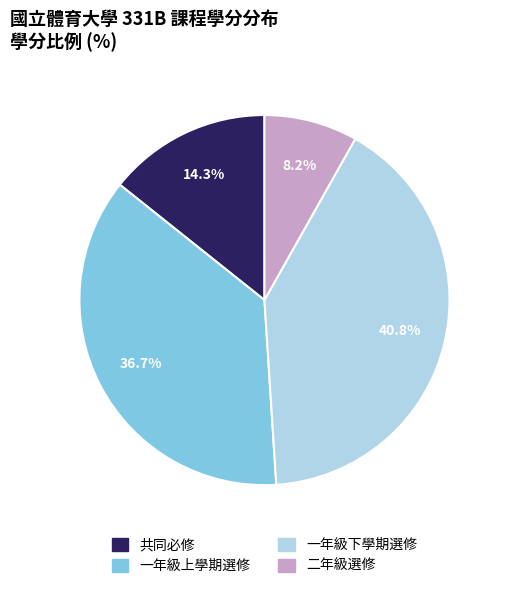

Approximately how many times larger is the value at 一年級上學期選修 compared to 二年級選修?

4.5